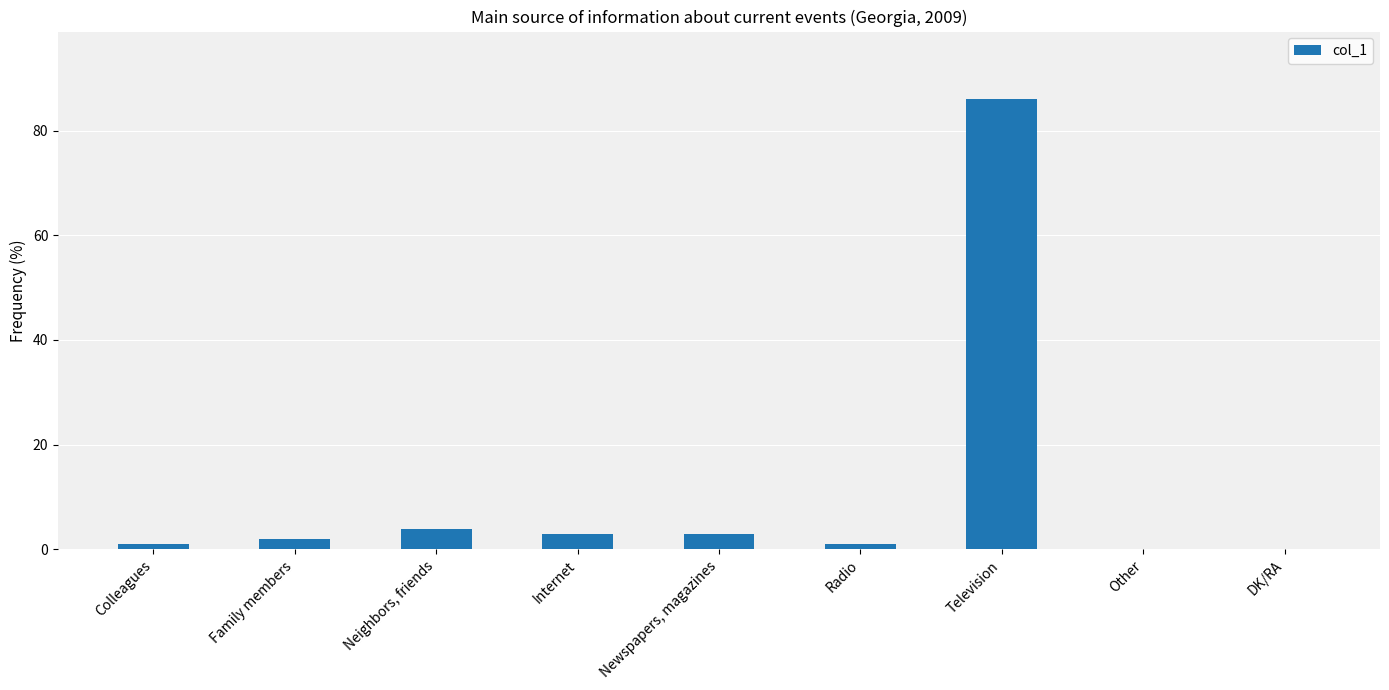

Which has a higher value, Newspapers, magazines or DK/RA?

Newspapers, magazines